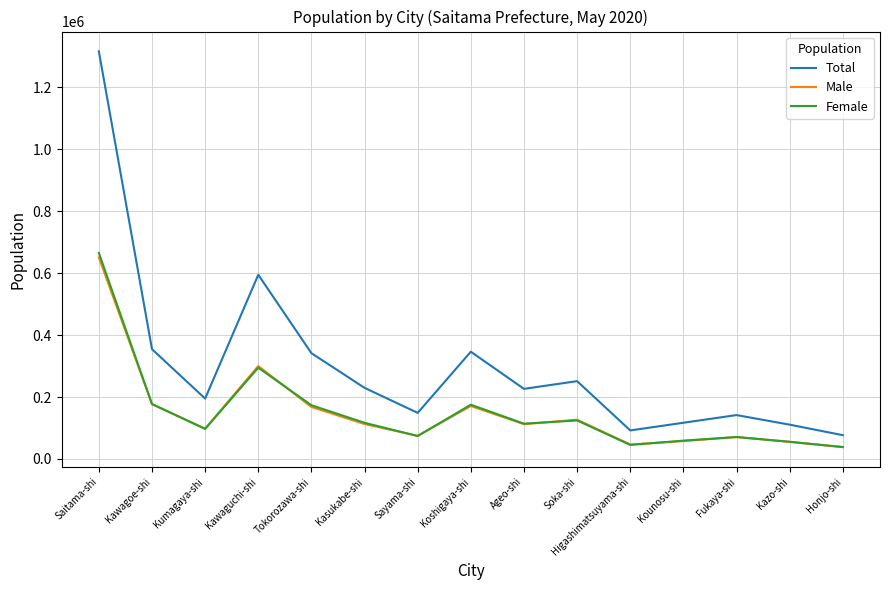

What is the highest value of the Male series?

650824